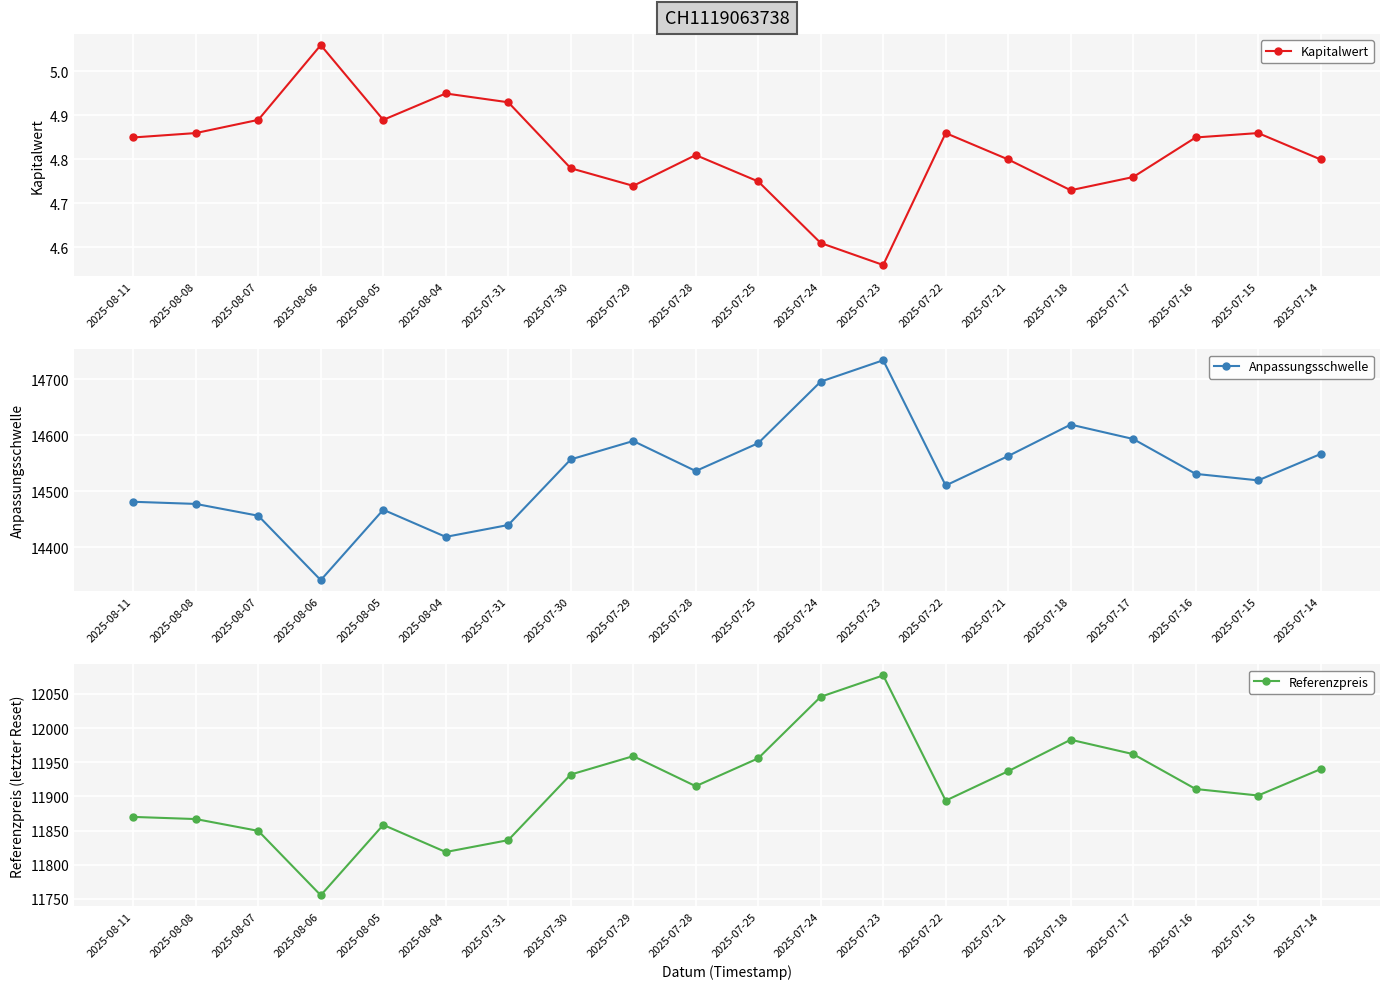

Where is the first local maximum for Kapitalwert?

2025-08-06